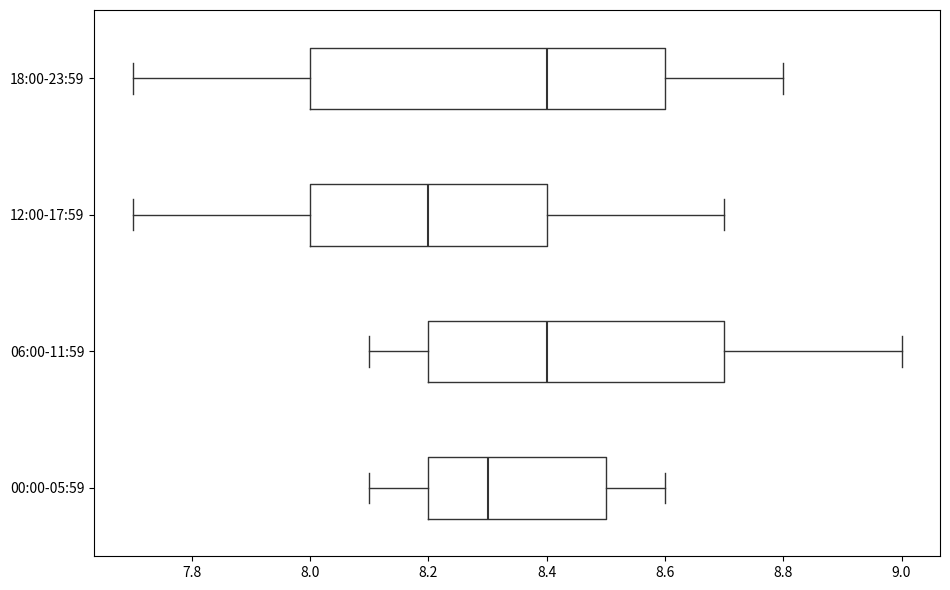

Which box has the furthest to the left median line?

12:00-17:59